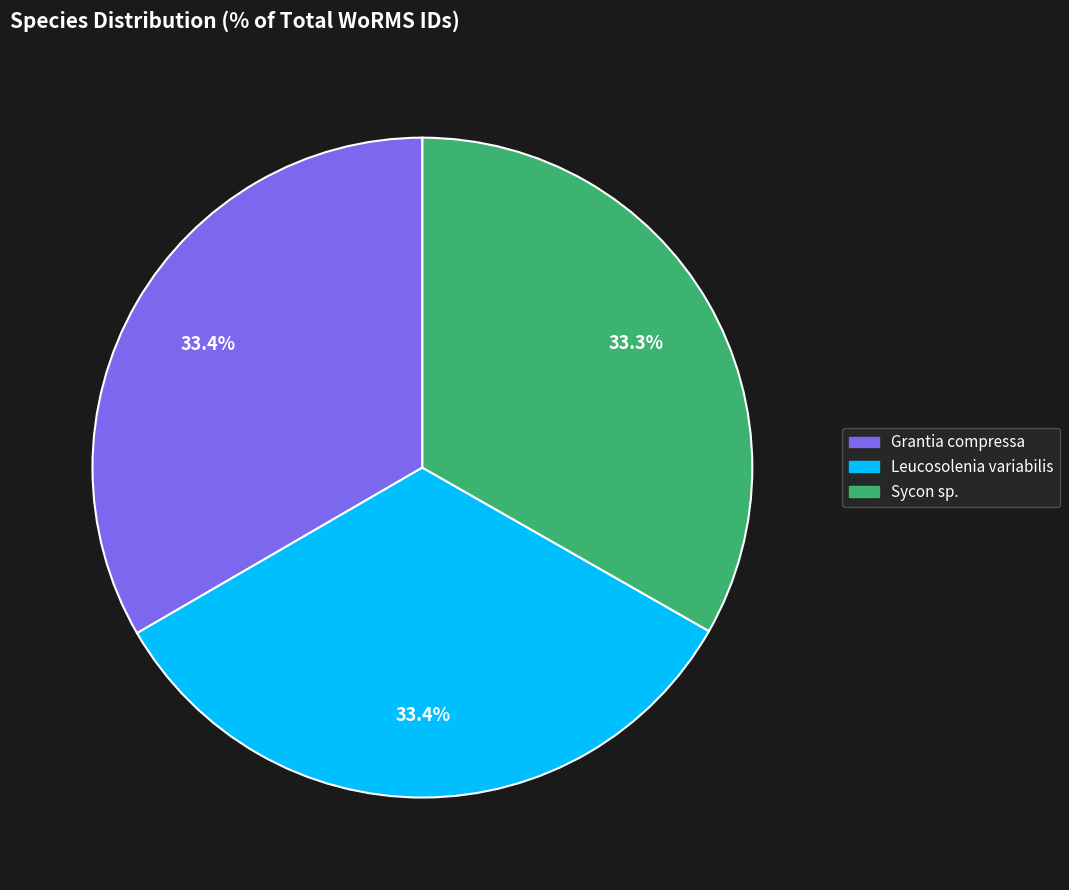

To the nearest percent, what percentage of the pie is Leucosolenia variabilis?

33%